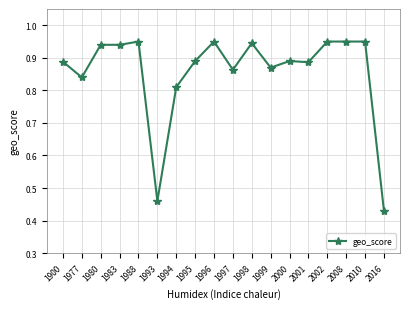

Between 1900 and 1999, which is larger?

1900